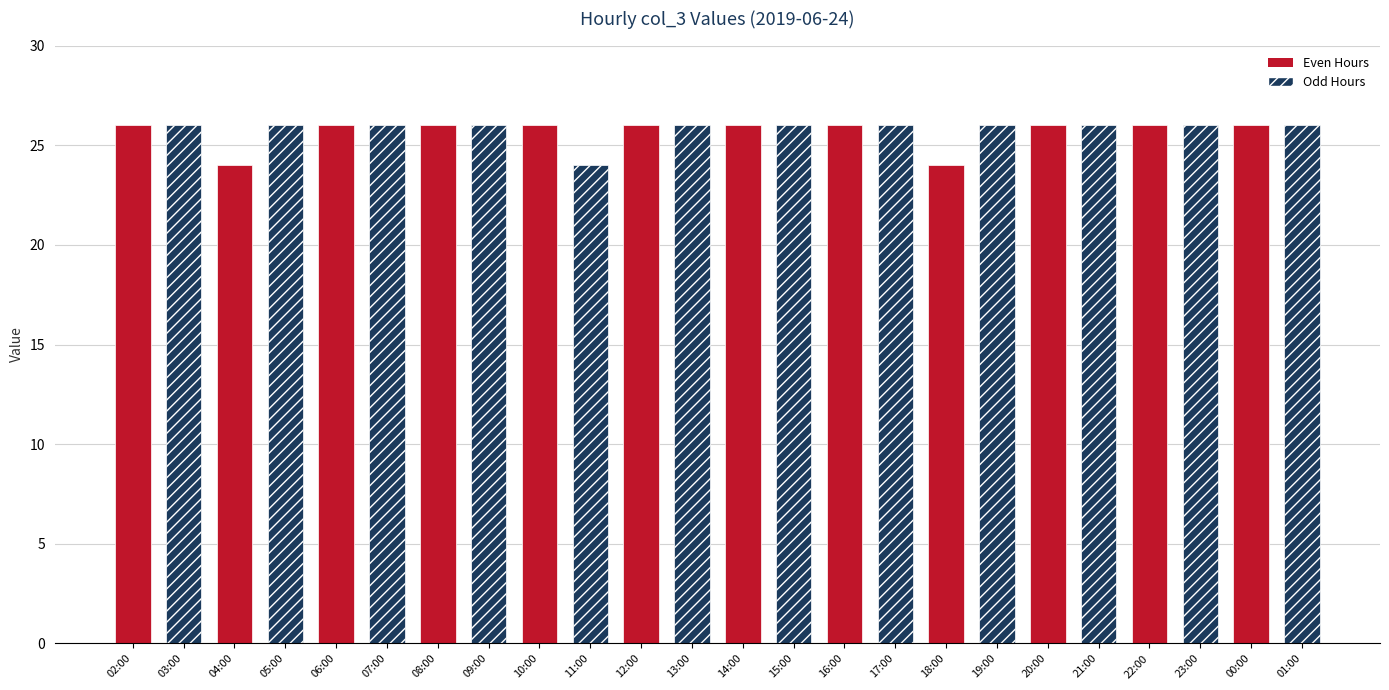

Are the bars horizontal?

No